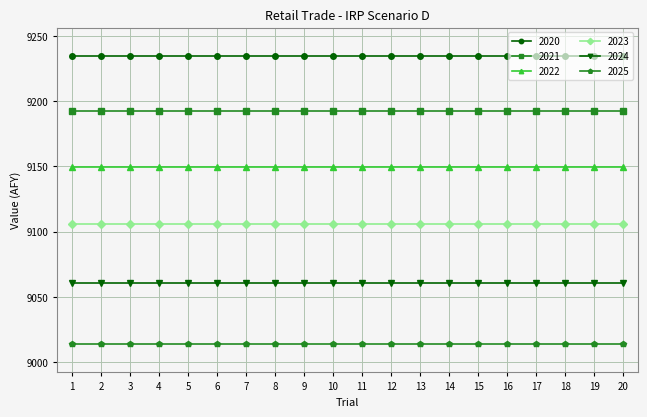

What is the difference between the highest and lowest values at 12?

220.2